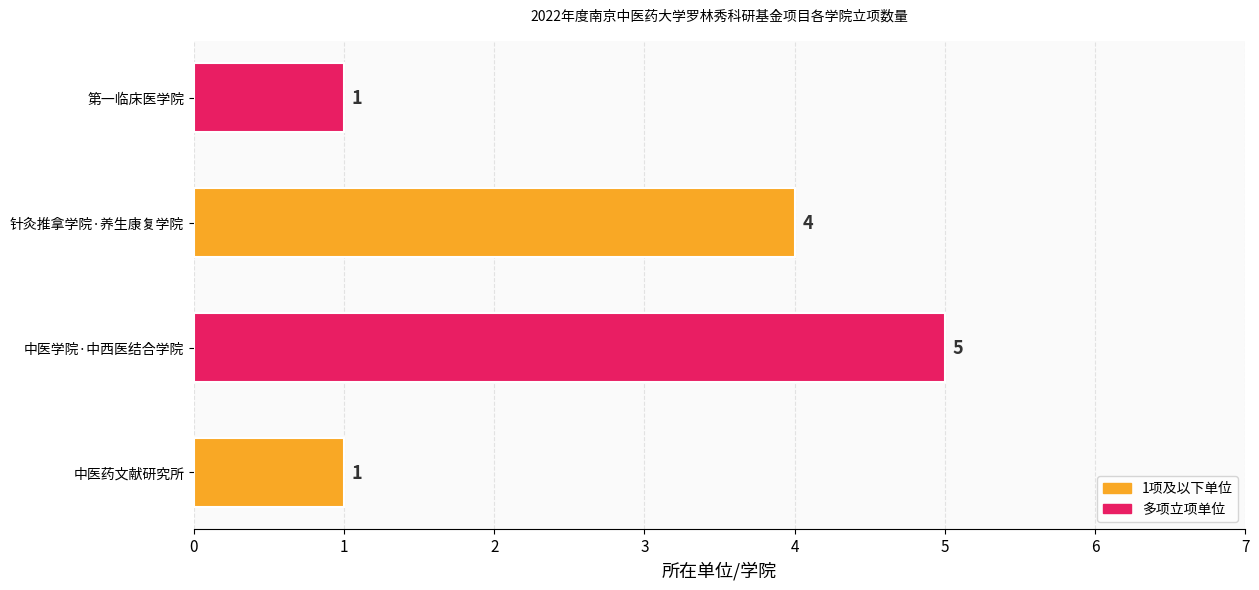

How many values are between 1 and 5?

4